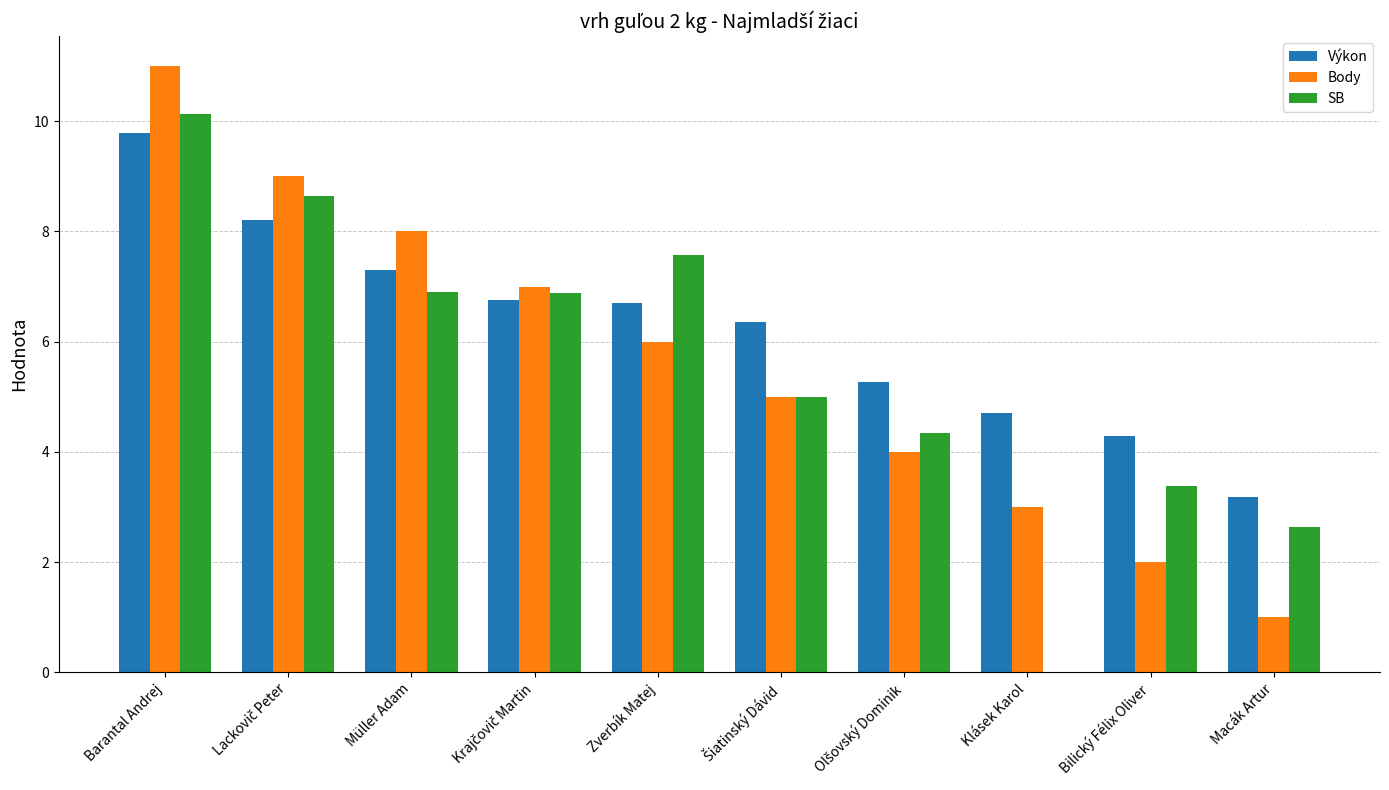

The value of SB at Macák Artur is 2.6. True or false?

True